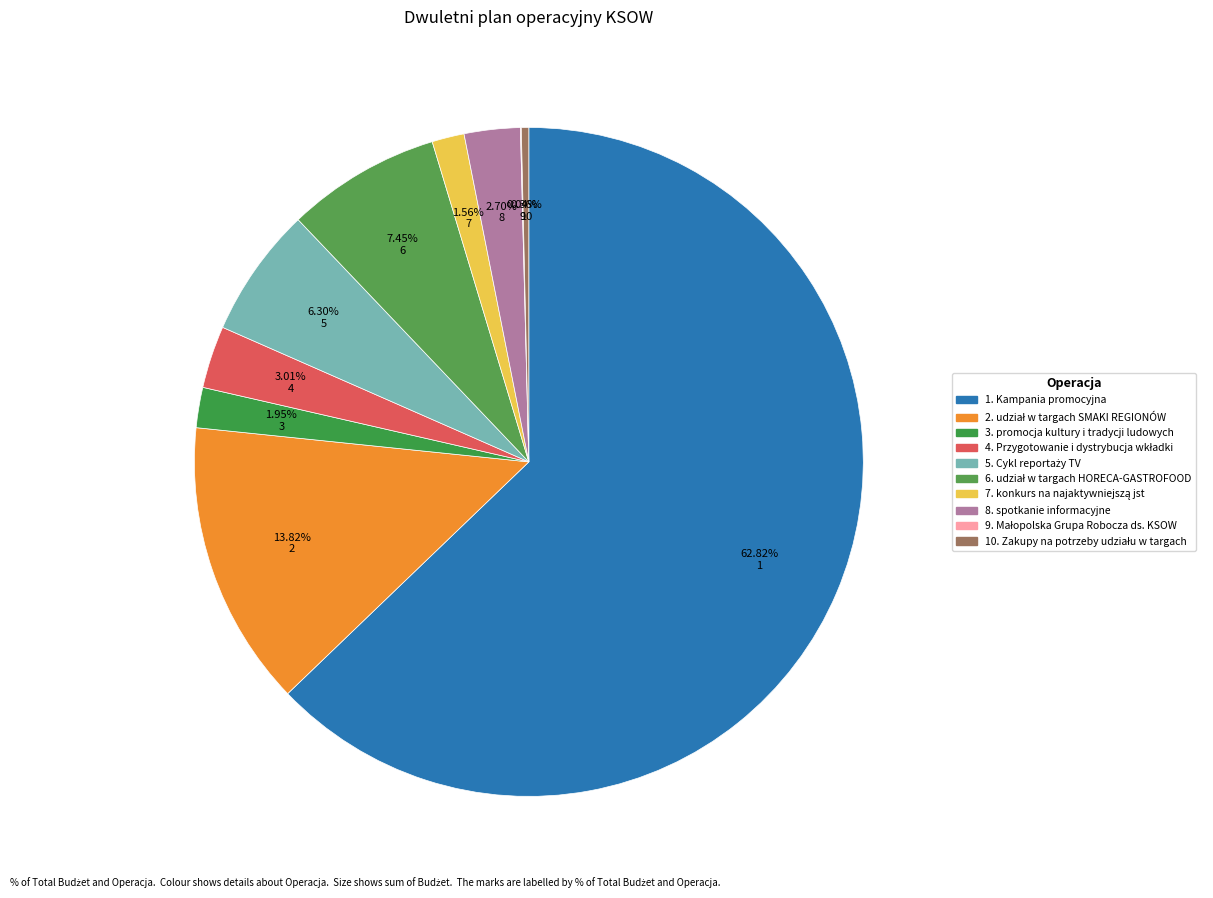

Which category has the biggest portion of the pie?

Kampania promocyjna